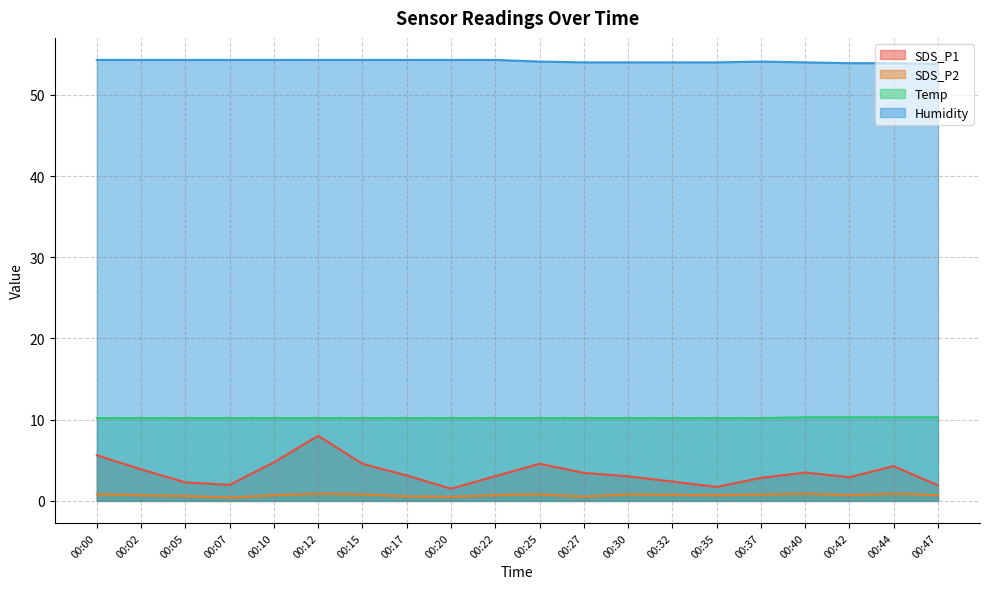

At how many categories does at least one series exceed 28?

20